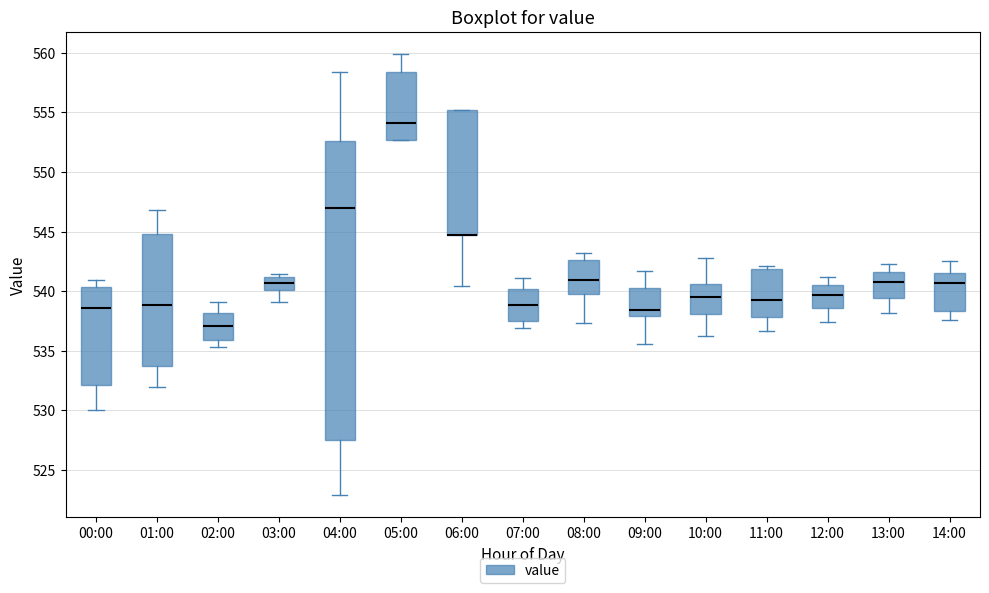

Reading left to right, read every box against the y-axis: the position of its median line, the range the box covers, and the ends of its whiskers. The values are not printed on the chart, so give them approximately, as read against the axis.

00:00: median 538.5, box 532.0 to 540.5, whiskers 530.0 to 541.0
01:00: median 539.0, box 533.5 to 545.0, whiskers 532.0 to 547.0
02:00: median 537.0, box 536.0 to 538.0, whiskers 535.5 to 539.0
03:00: median 540.5, box 540.0 to 541.0, whiskers 539.0 to 541.5
04:00: median 547.0, box 527.5 to 552.5, whiskers 523.0 to 558.5
05:00: median 554.0, box 552.5 to 558.5, whiskers 552.5 to 560.0
06:00: median 544.5 (drawn on the box's lower edge), box 544.5 to 555.0, whiskers 540.5 to 555.0
07:00: median 539.0, box 537.5 to 540.0, whiskers 537.0 to 541.0
08:00: median 541.0, box 540.0 to 542.5, whiskers 537.5 to 543.0
09:00: median 538.5, box 538.0 to 540.5, whiskers 535.5 to 541.5
10:00: median 539.5, box 538.0 to 540.5, whiskers 536.0 to 543.0
11:00: median 539.5, box 538.0 to 542.0, whiskers 536.5 to 542.0 (just above the box's upper edge)
12:00: median 539.5, box 538.5 to 540.5, whiskers 537.5 to 541.0
13:00: median 541.0, box 539.5 to 541.5, whiskers 538.0 to 542.5
14:00: median 540.5, box 538.5 to 541.5, whiskers 537.5 to 542.5